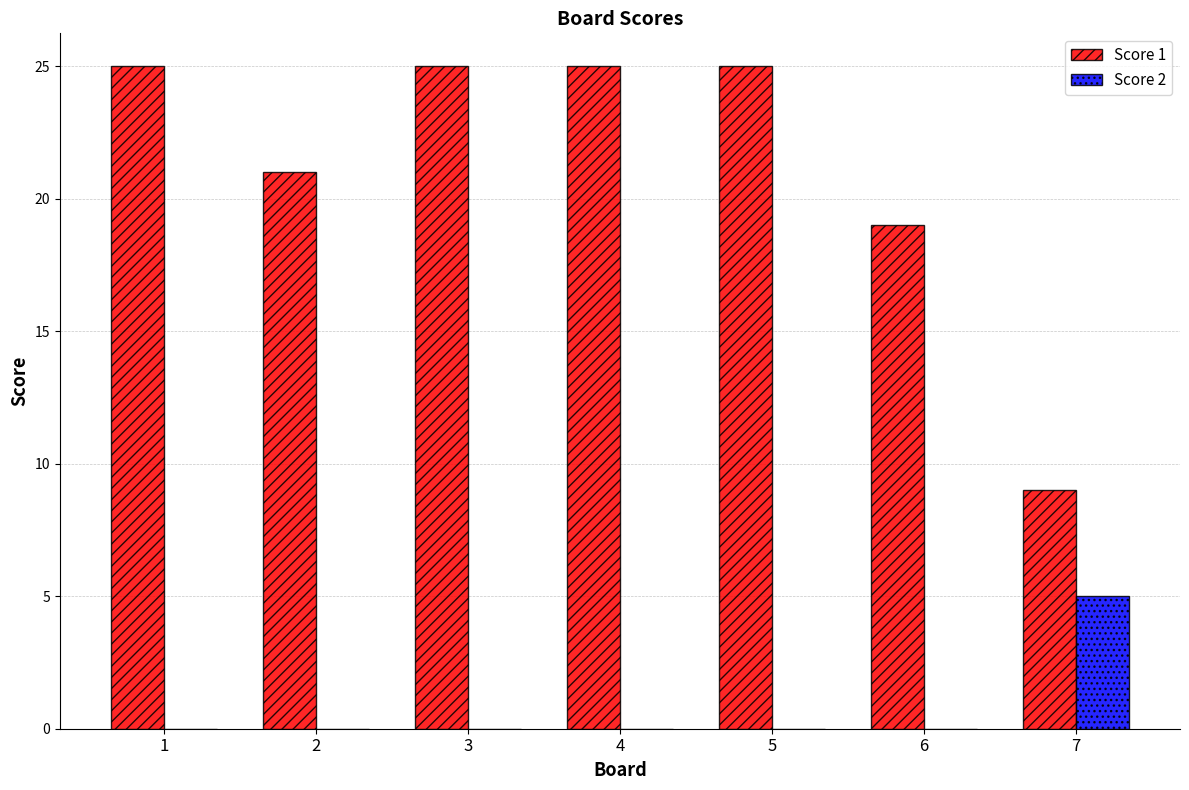

What is the total value across all series at 1?

25